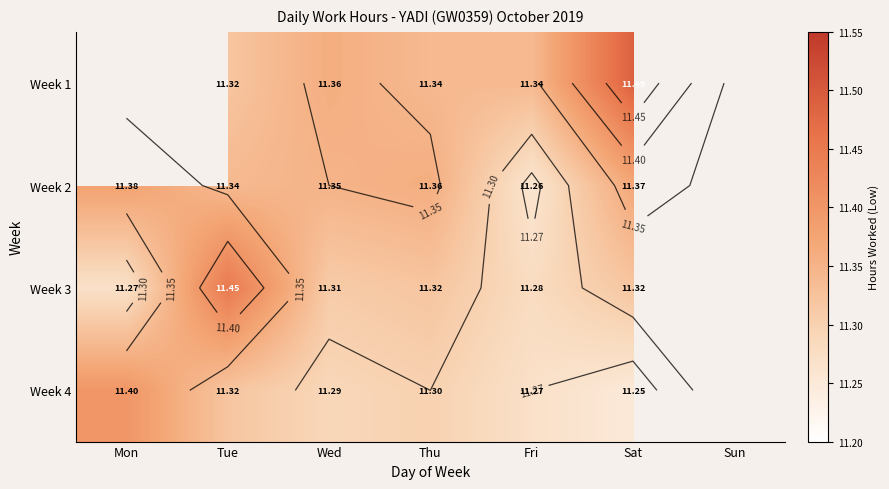

The Week 1 series shows 2.8 at Sat. True or false?

False